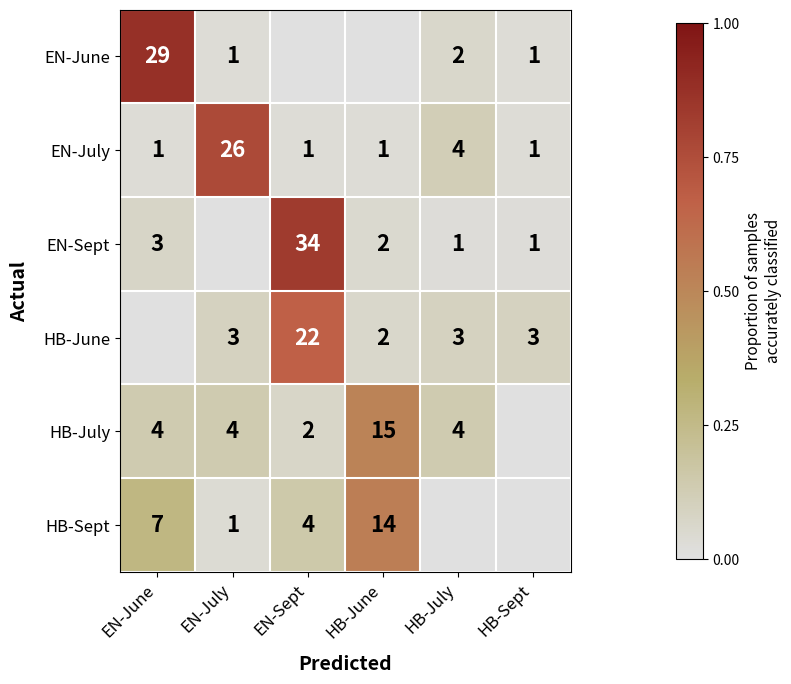

The EN-July series shows 26 at EN-July. True or false?

True